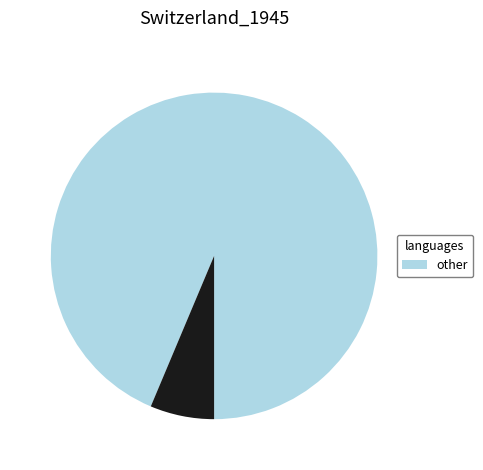

Is there any slice that represents more than half of the pie?

Yes